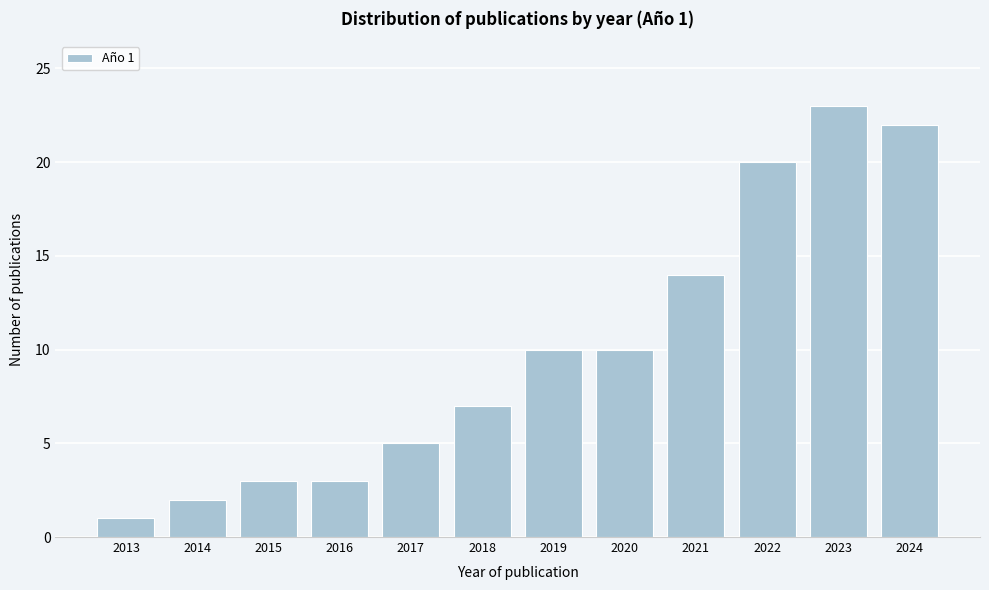

Reading left to right, what are all the values shown in this chart?

1	2	3	3	5	7	10	10	14	20	23	22